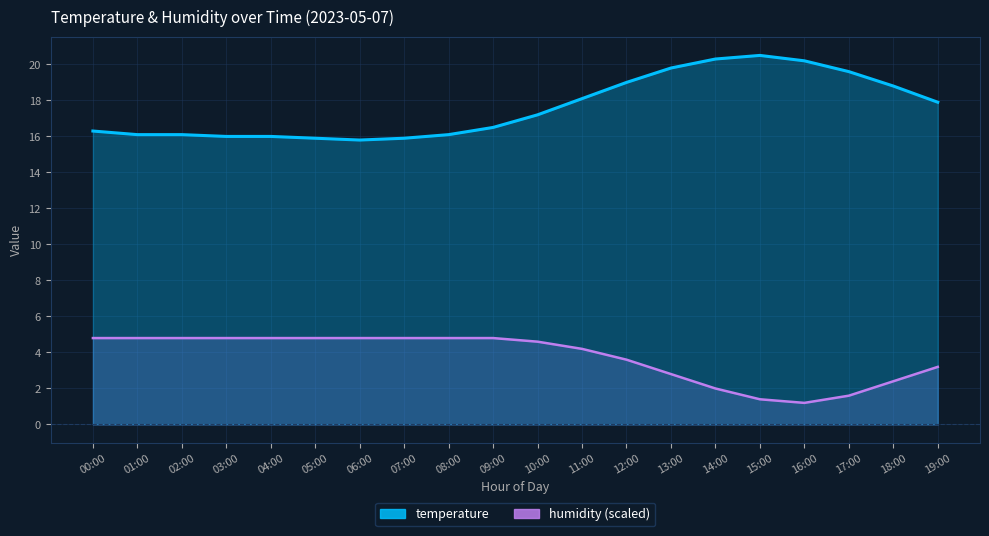

At how many categories does at least one series exceed 7?

20